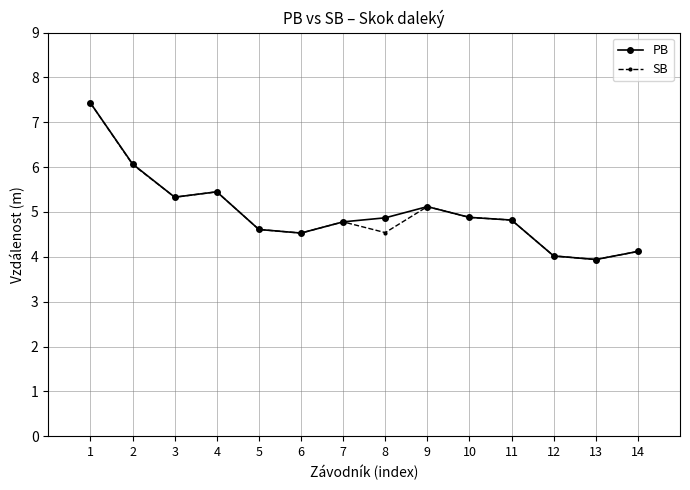

What is the minimum value shown in the chart?

3.9